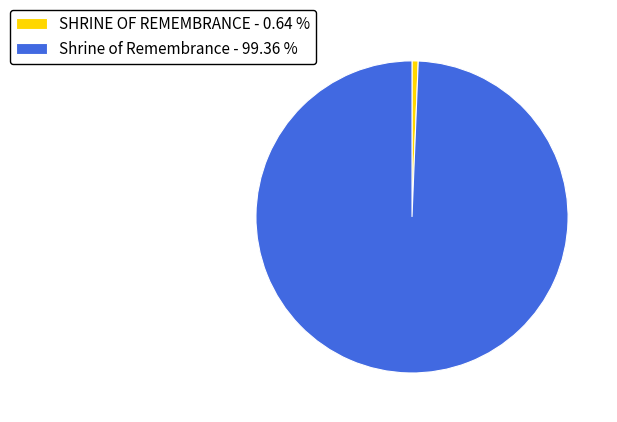

Is it true that Shrine of Remembrance is 99% of the pie?

True